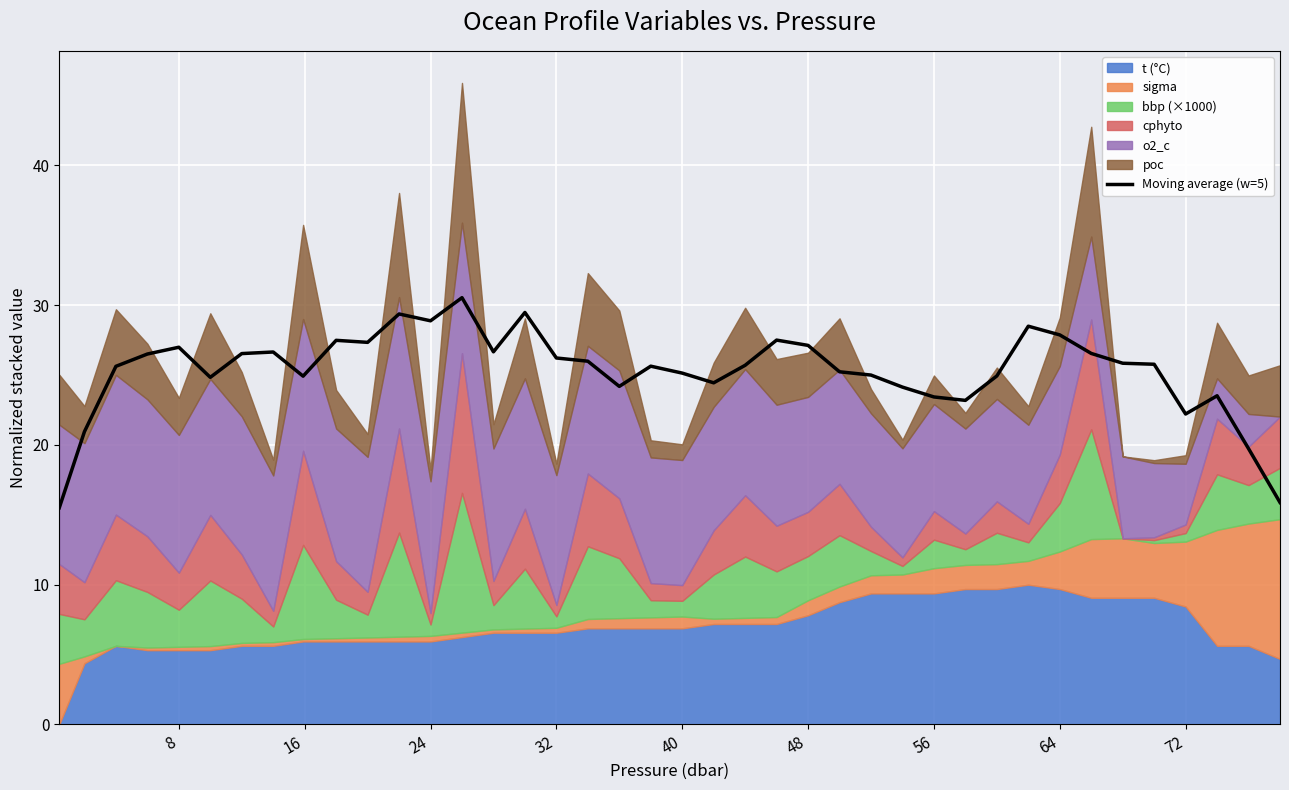

How many interior local valleys (lower than both neighbors) does the data have?

9